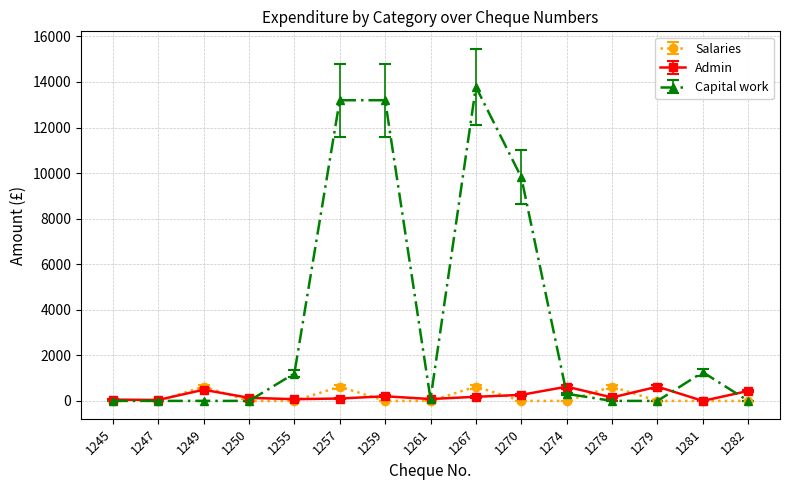

Which series has the largest total across all categories?

Capital work